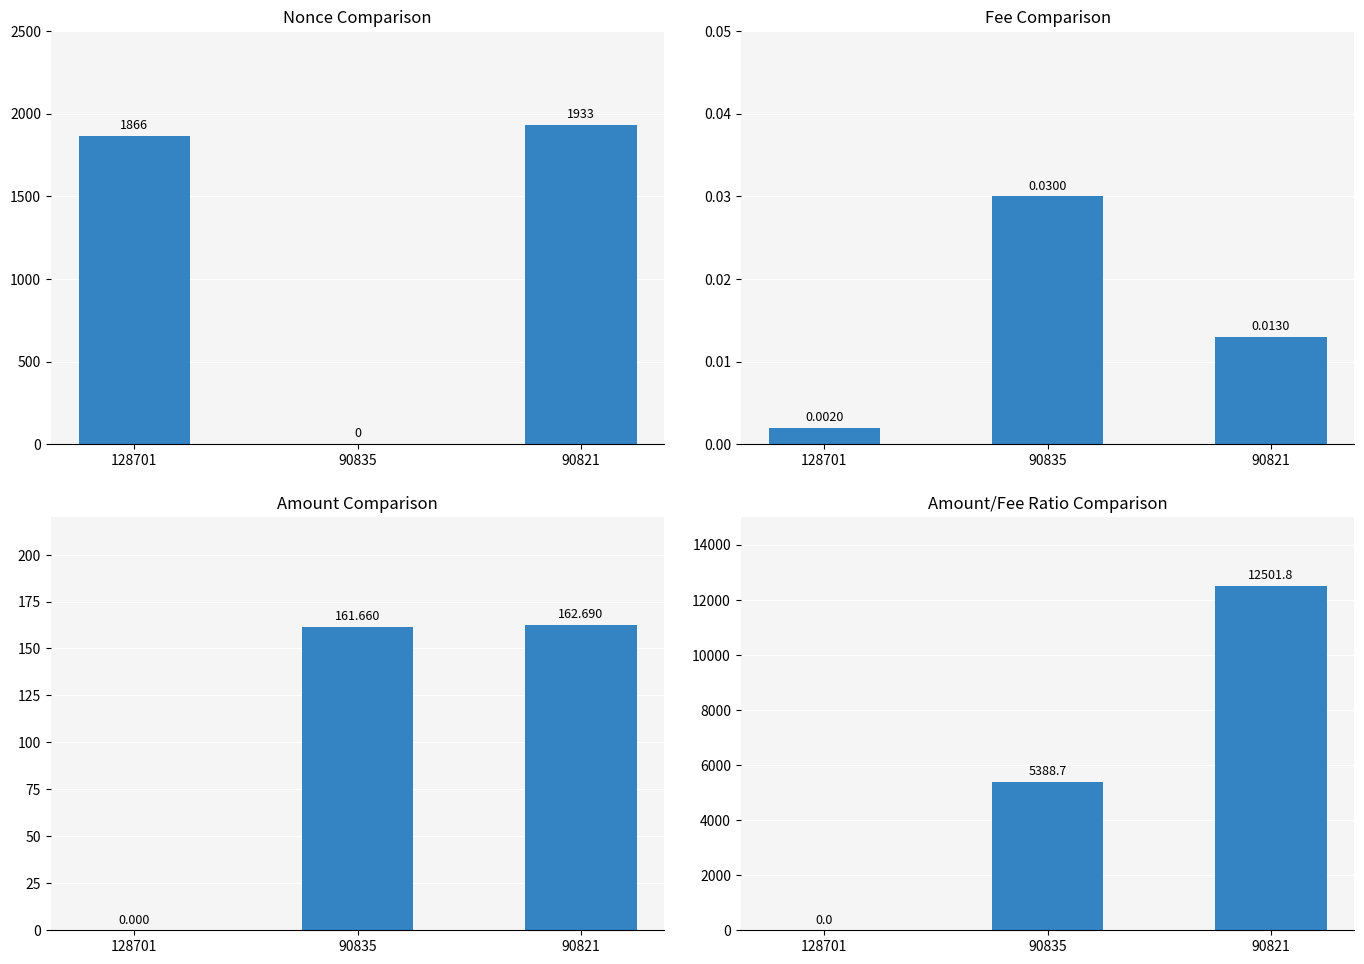

What is the difference between the maximum and minimum values in the Nonce Comparison series?

1933.0